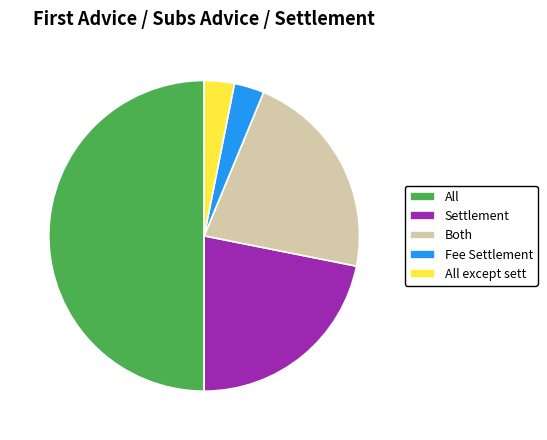

What is the largest slice in the pie chart?

All